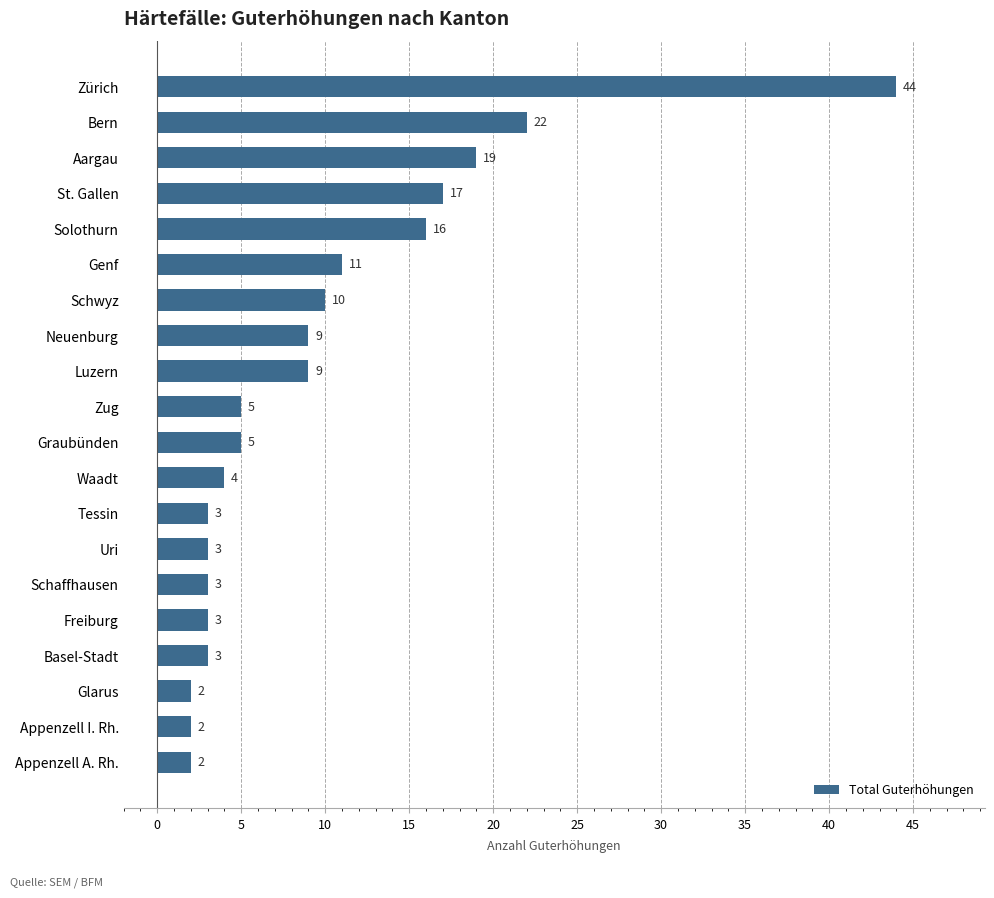

Reading bottom to top, extract all data points from this chart.

2	2	2	3	3	3	3	3	4	5	5	9	9	10	11	16	17	19	22	44